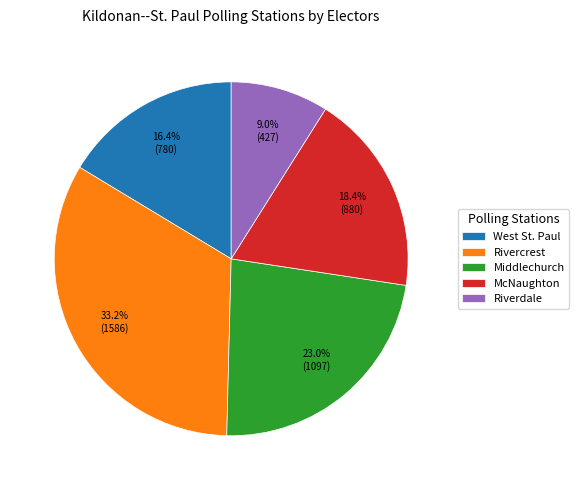

Count the number of slices in the pie.

5